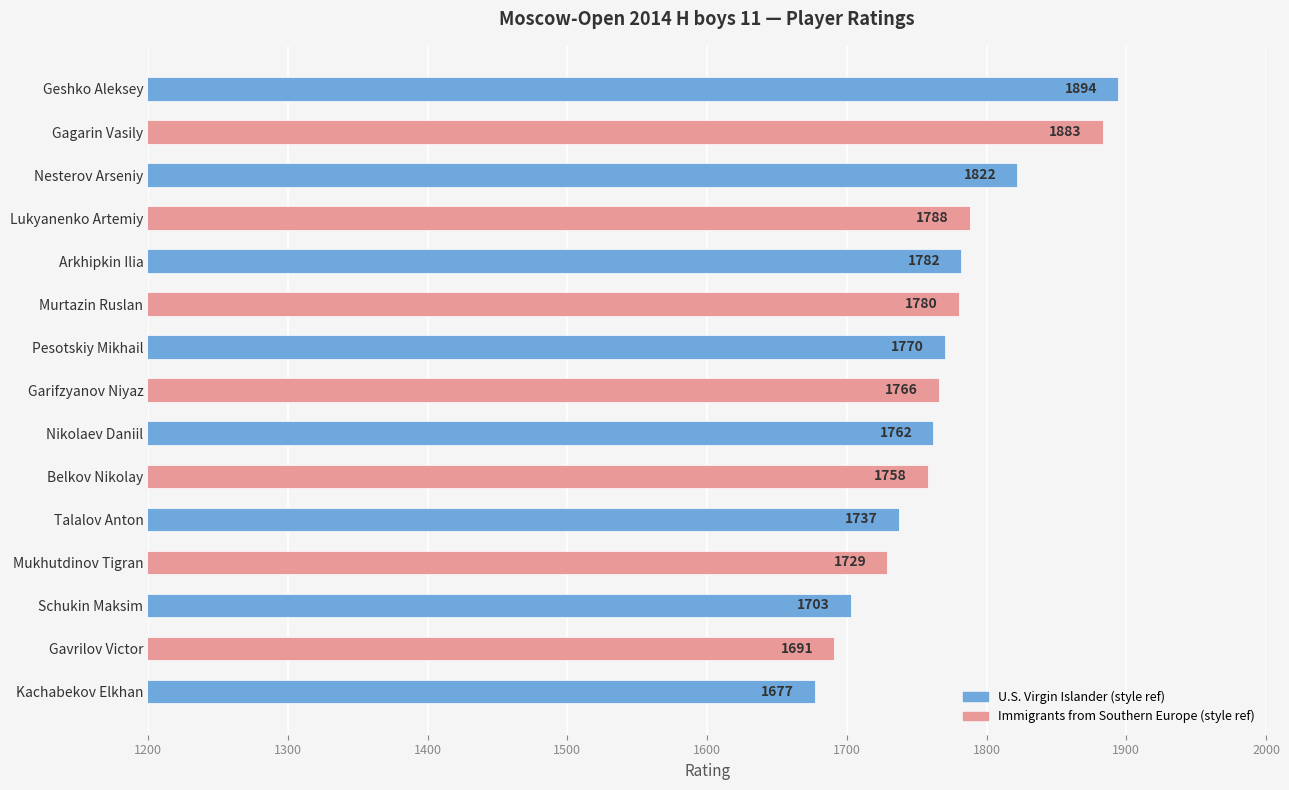

What is the greatest value displayed?

1894